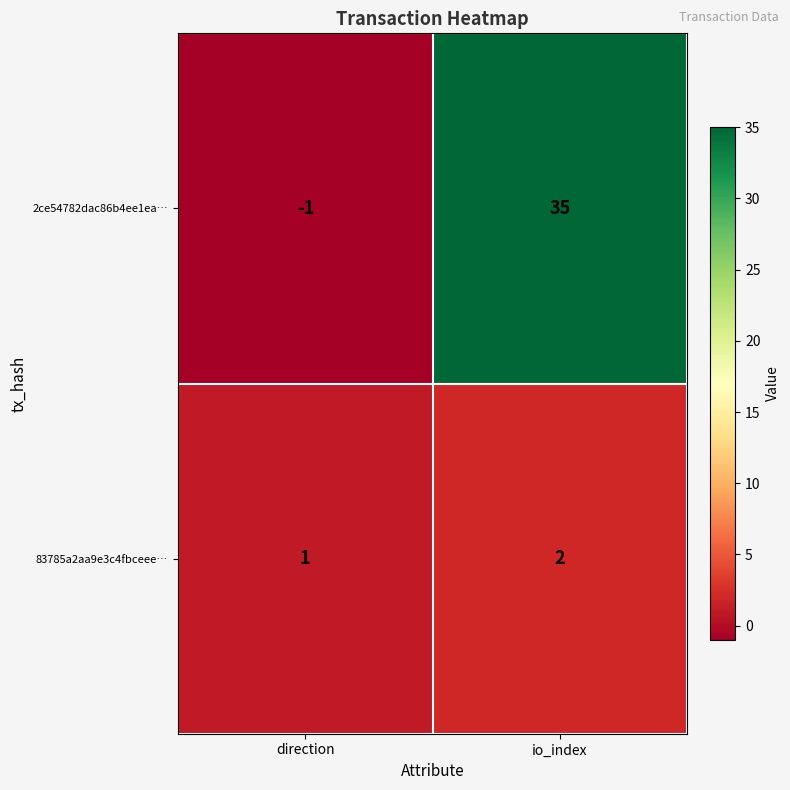

What is the total value across all series at io_index?

37